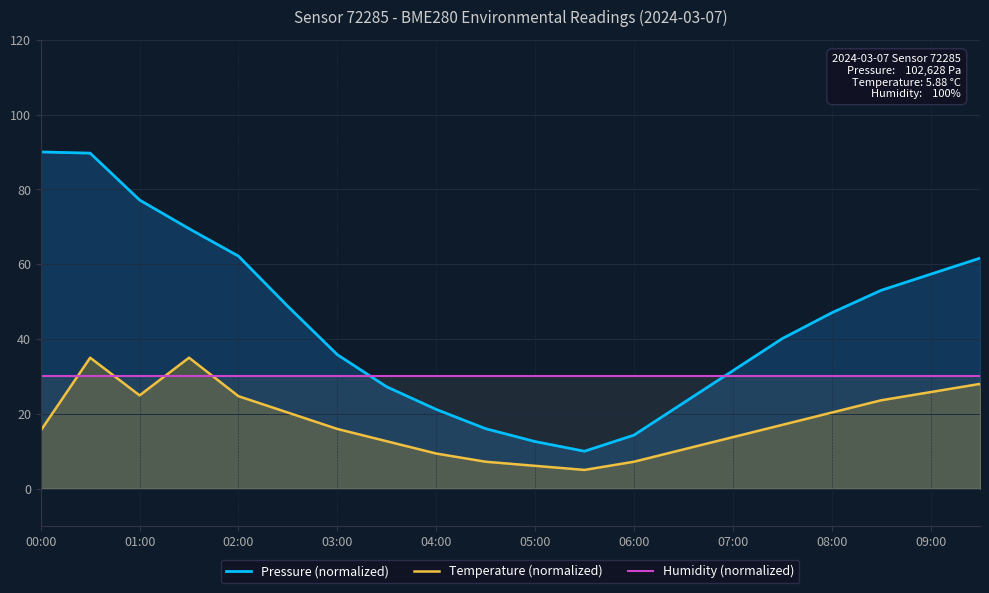

How many distinct data groups are displayed?

3